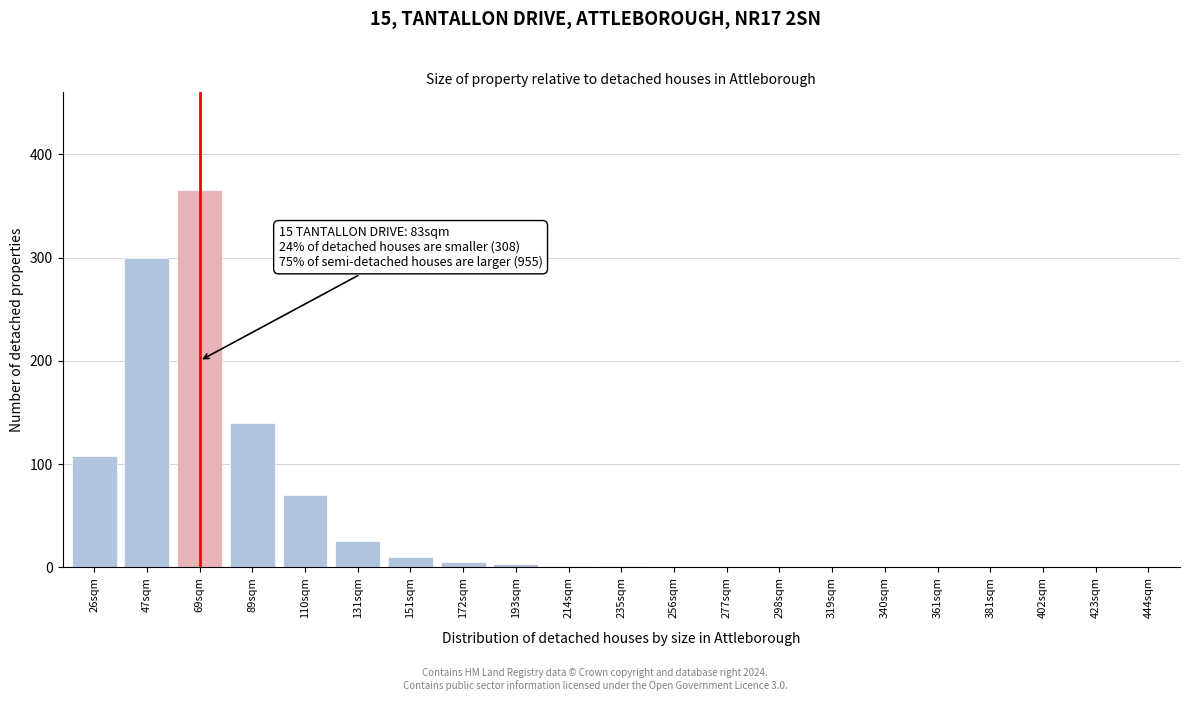

Which label corresponds to the largest value in the chart?

69sqm